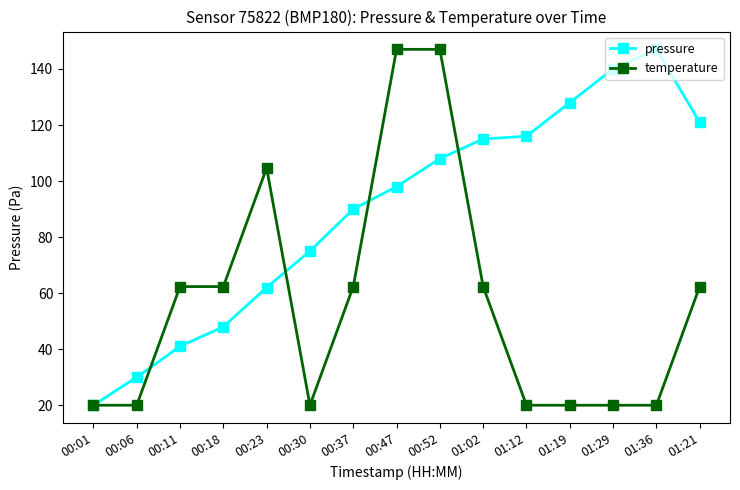

True or false: pressure and temperature cross at least once.

True